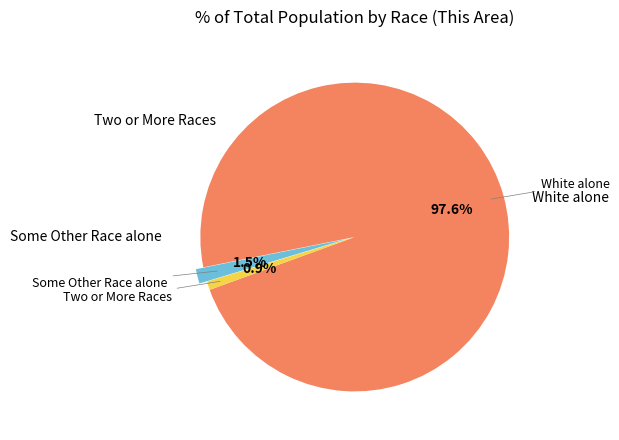

Is there a majority slice in this chart?

Yes